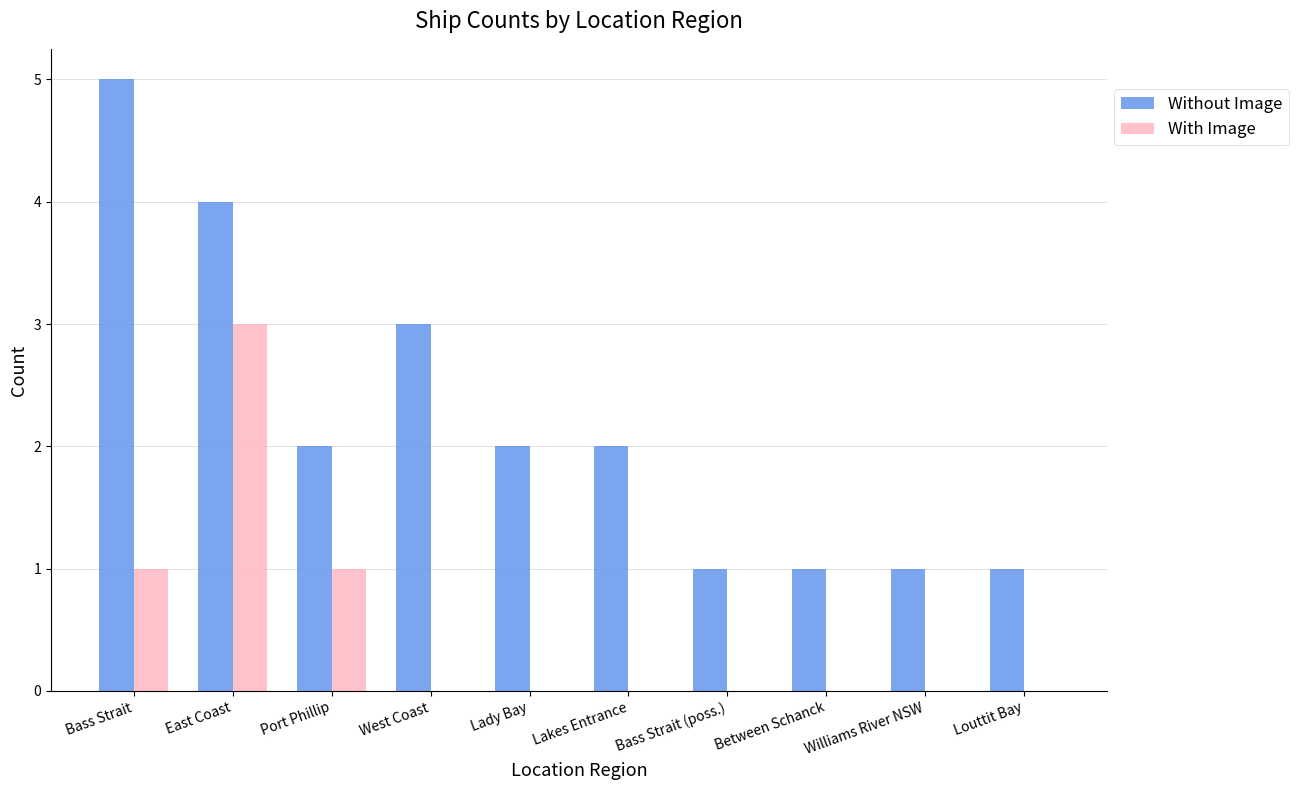

How many series are shown in this chart?

2